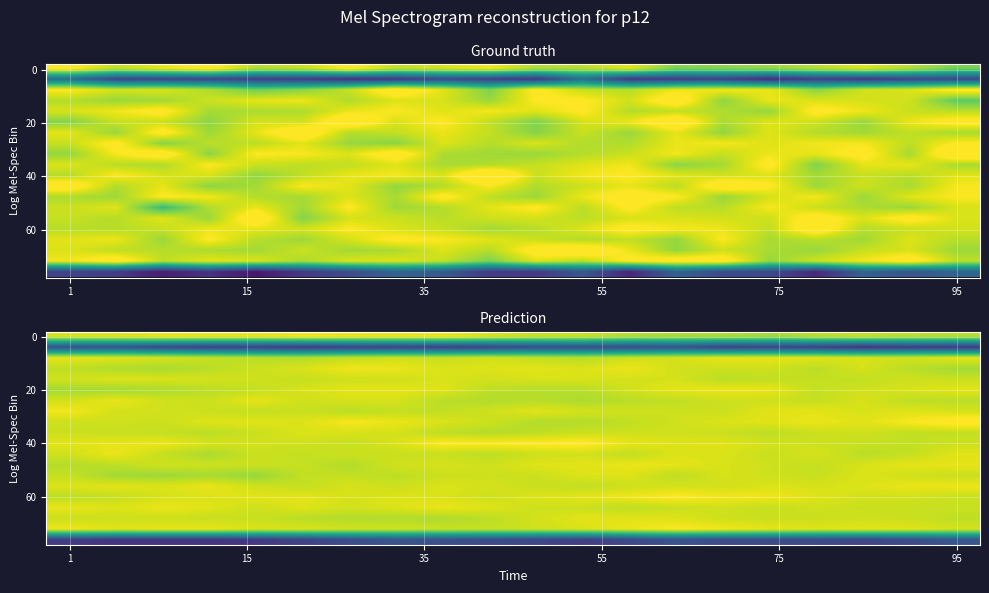

How many data points does each series have?

20